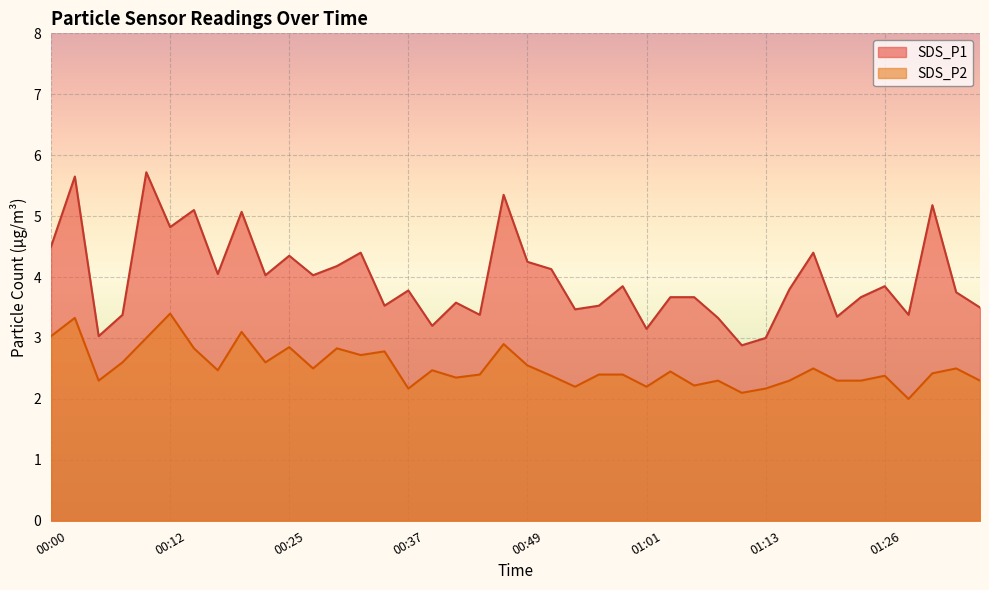

What is the sum of the SDS_P1 values at 01:30 and 01:06?

8.8